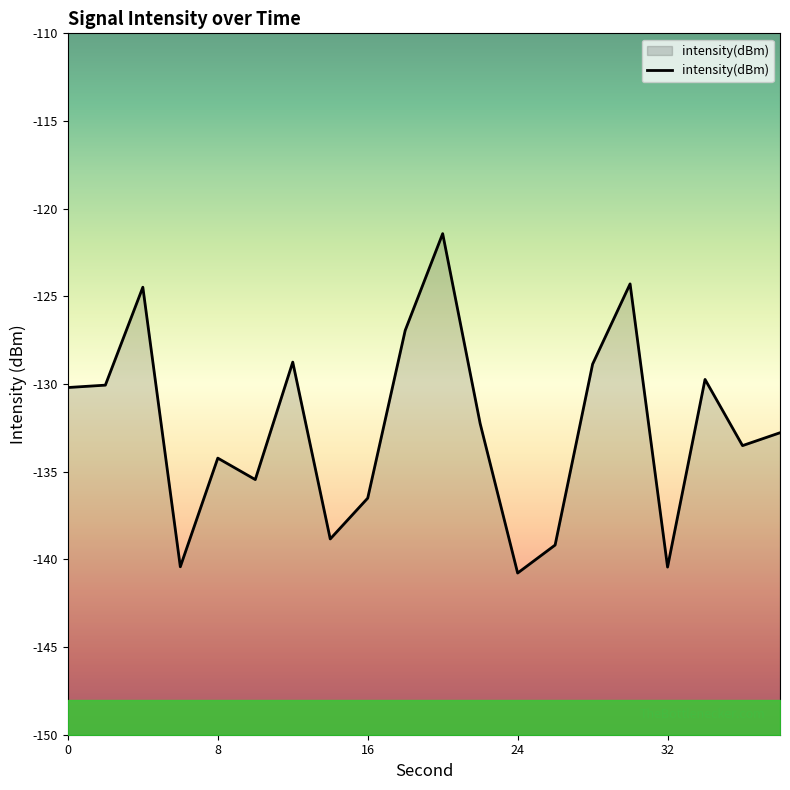

True or false: the data shows -58.9 at 6.

False